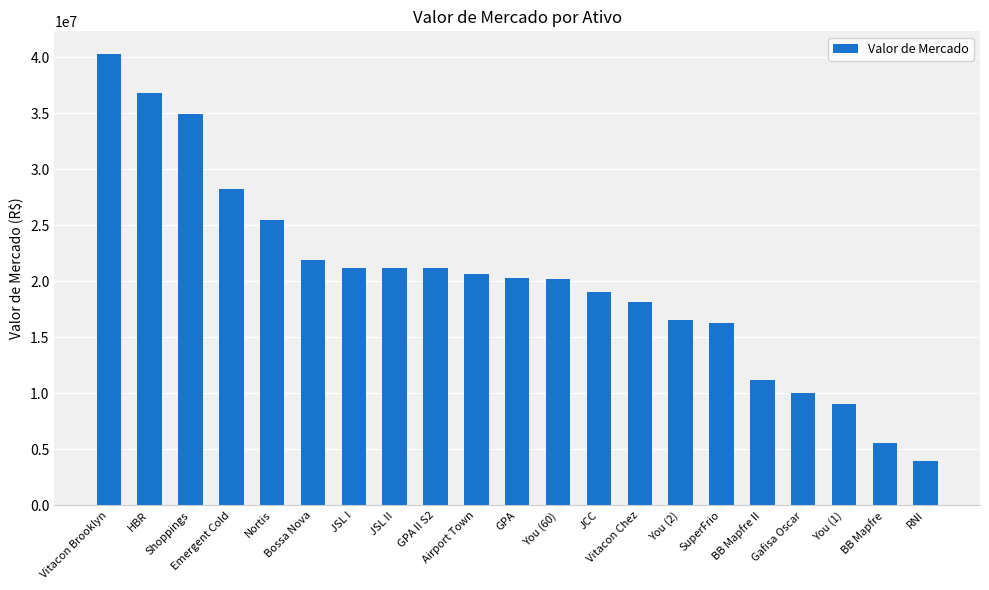

What is the difference between the maximum and minimum values?

36272702.9